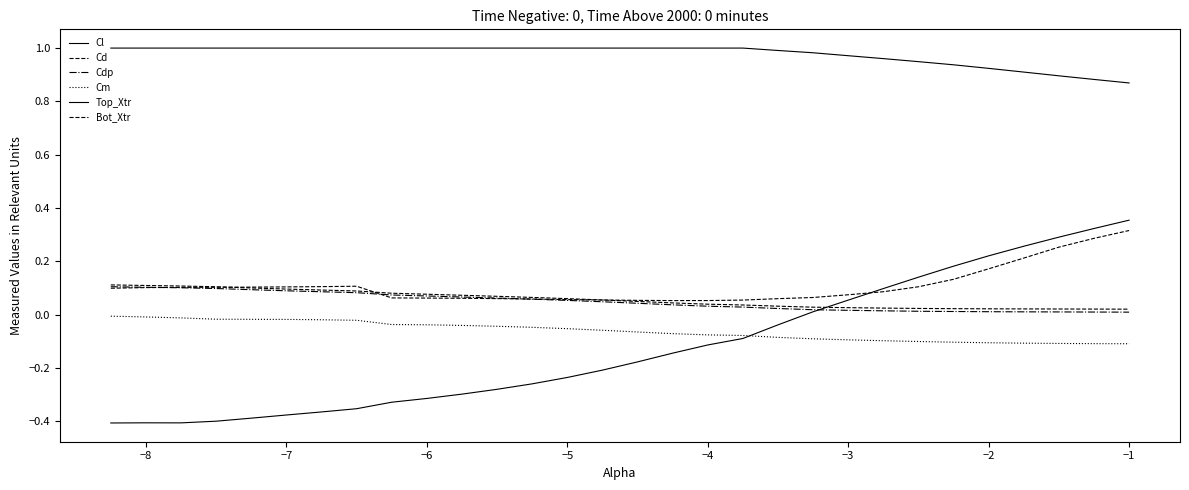

Which series has the largest total across all categories?

Top_Xtr